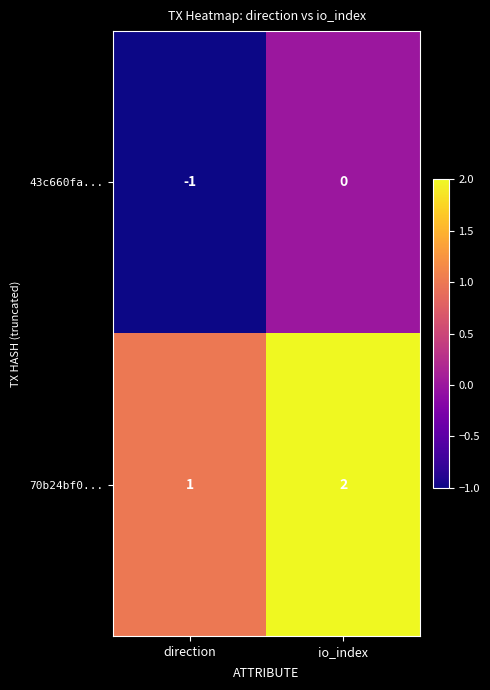

Which category has the highest value across all series?

io_index